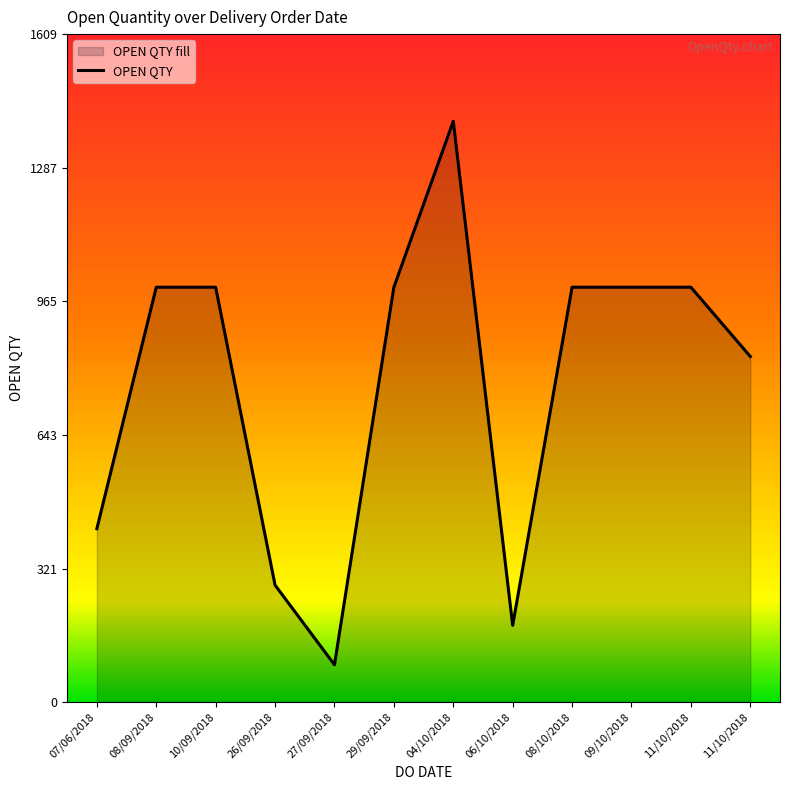

Where does the data first go above 1000?

04/10/2018